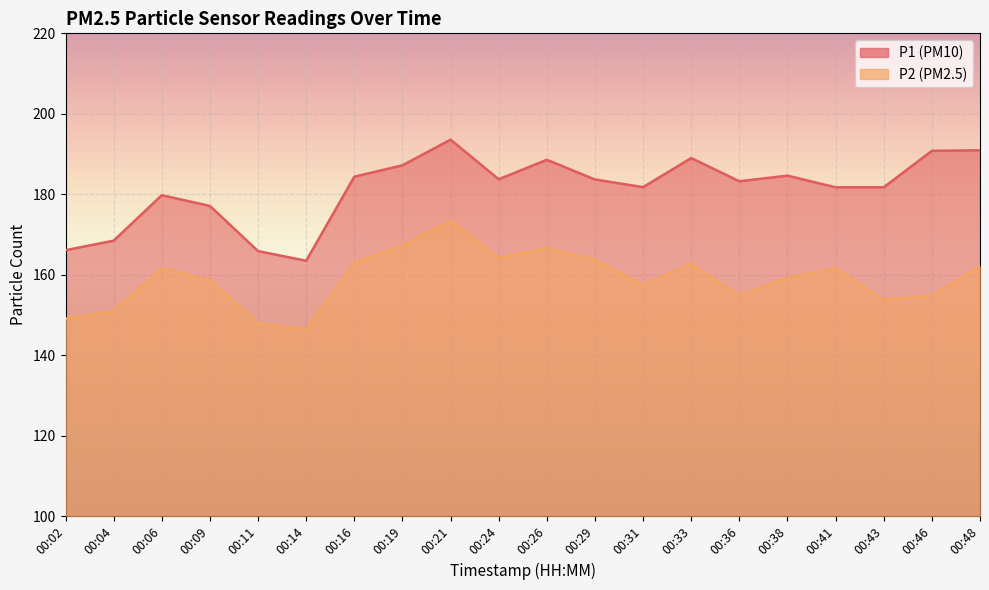

At 00:33, list the series in order from largest to smallest.

P1, P2